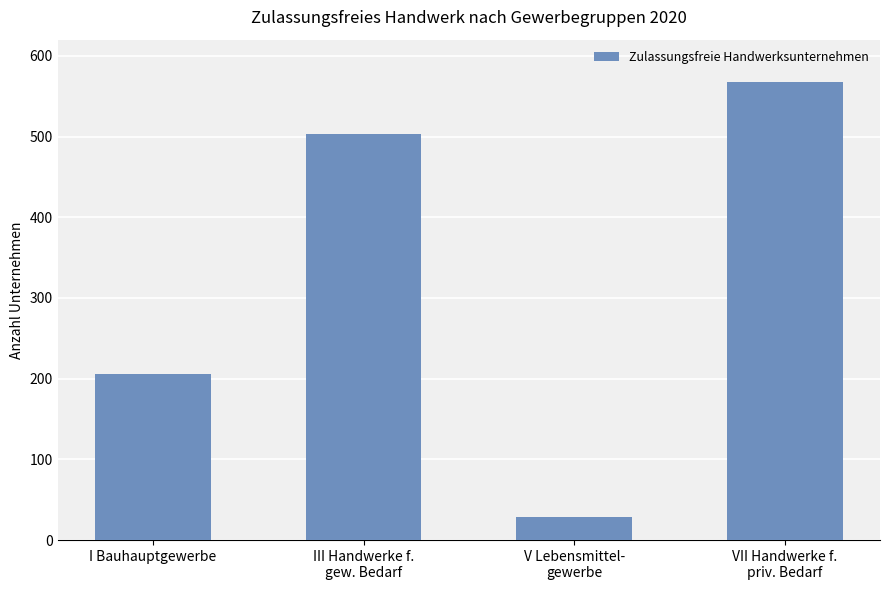

What is the difference between the maximum and second lowest values?

361